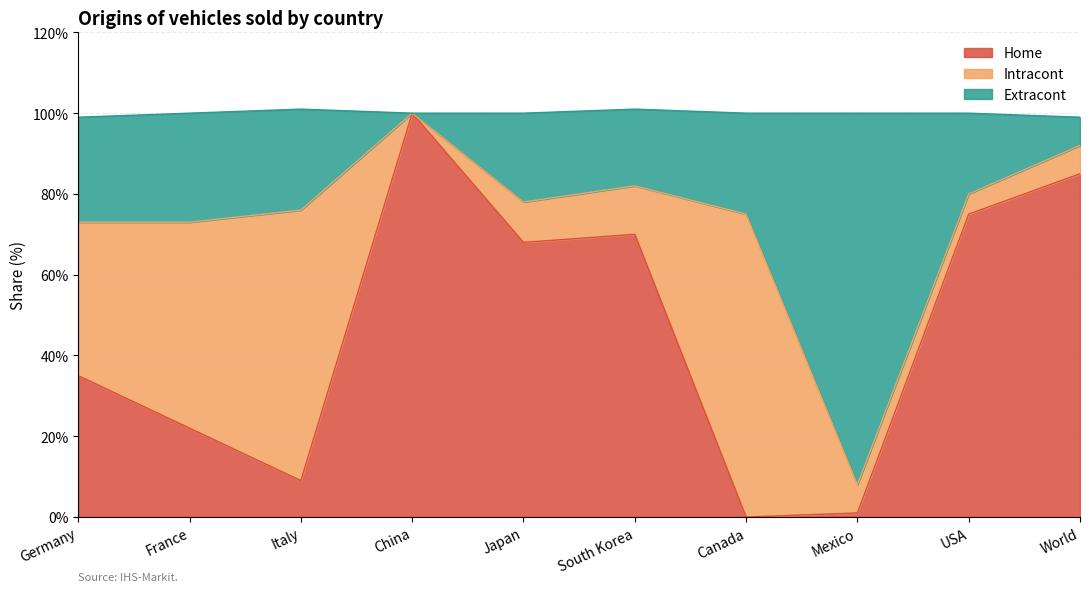

What is the label of the 9th point from the right?

France